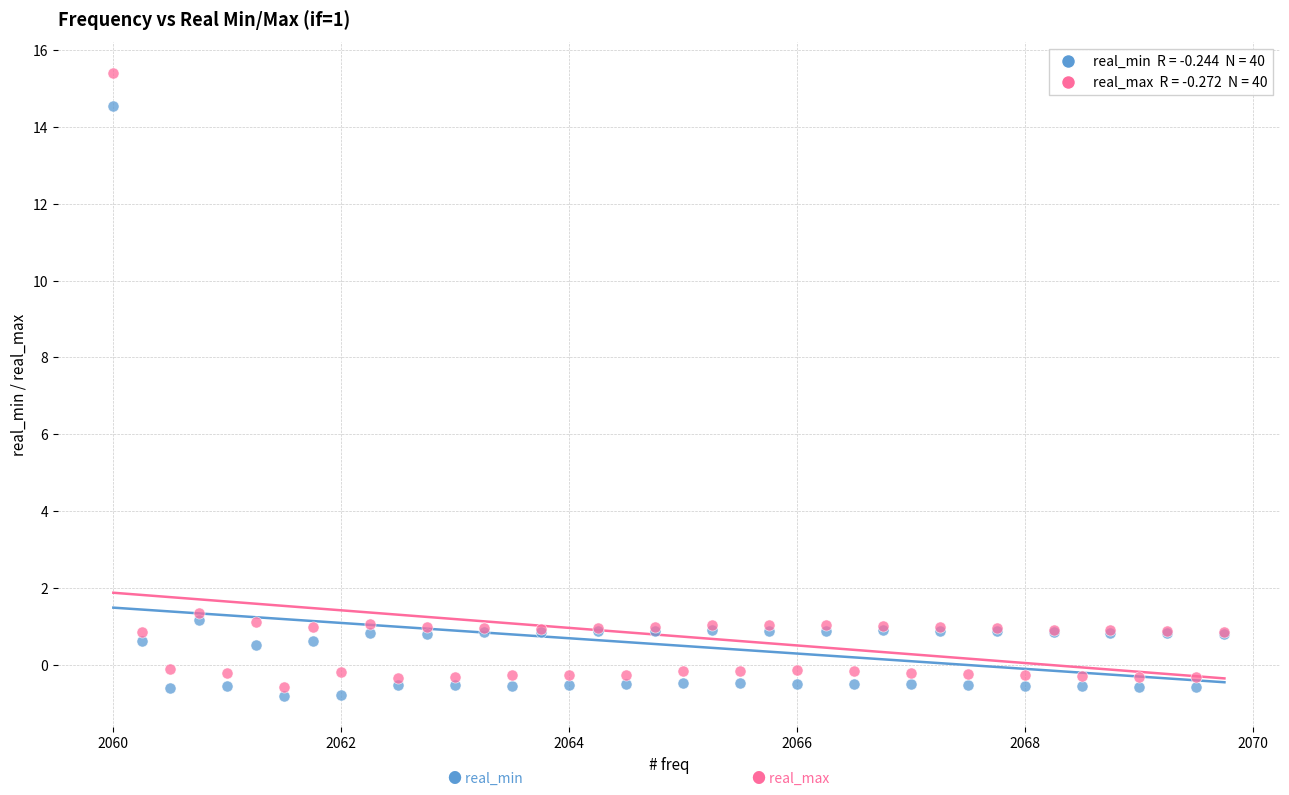

Across all series, what Y value is closest to 7?

1.4